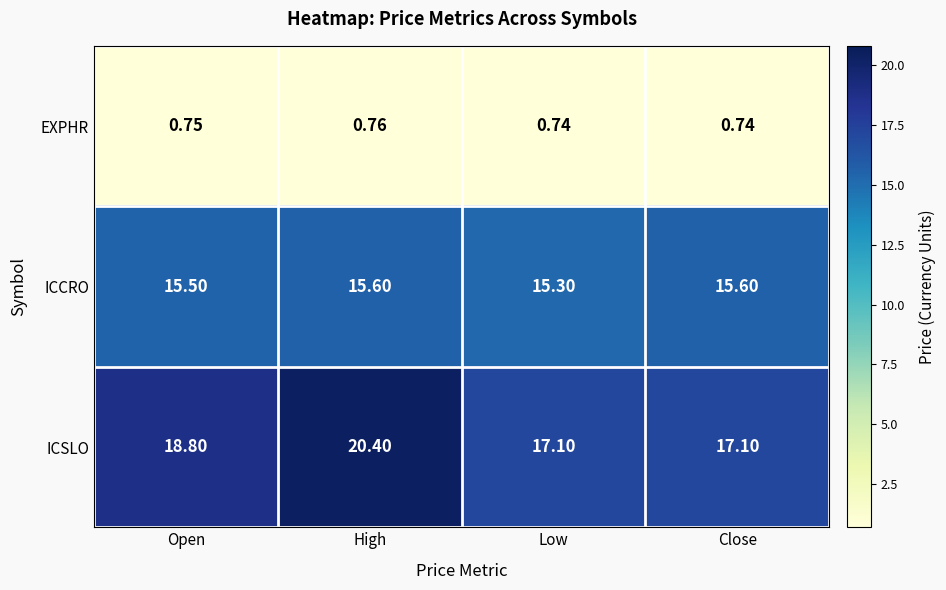

At Close, list the series in order from largest to smallest.

ICSLO, ICCRO, EXPHR